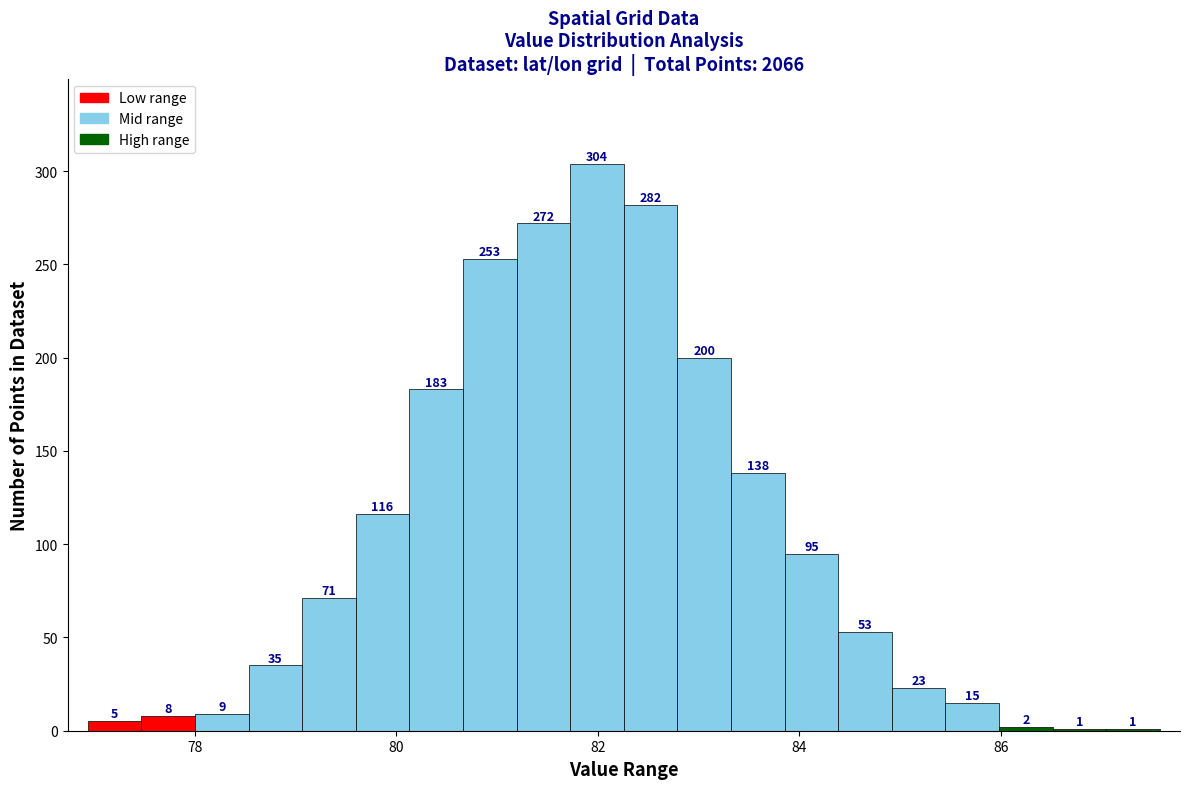

Around what value on the x-axis is the tallest bar? Give the approximate position of its centre, as read against the axis.

82.0